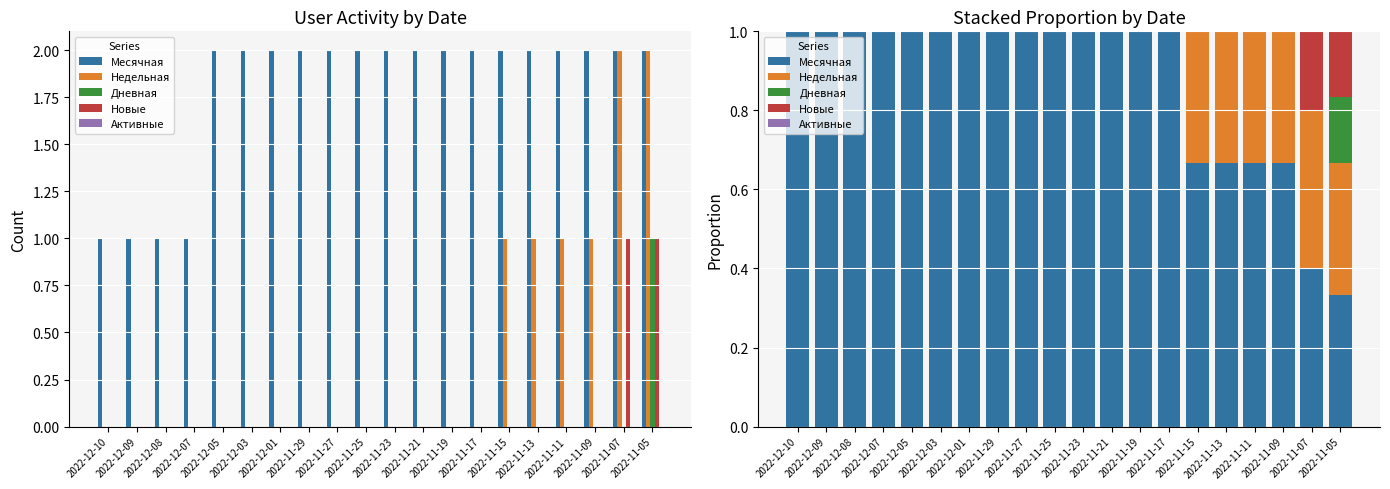

How many values in the Дневная series exceed 0?

1